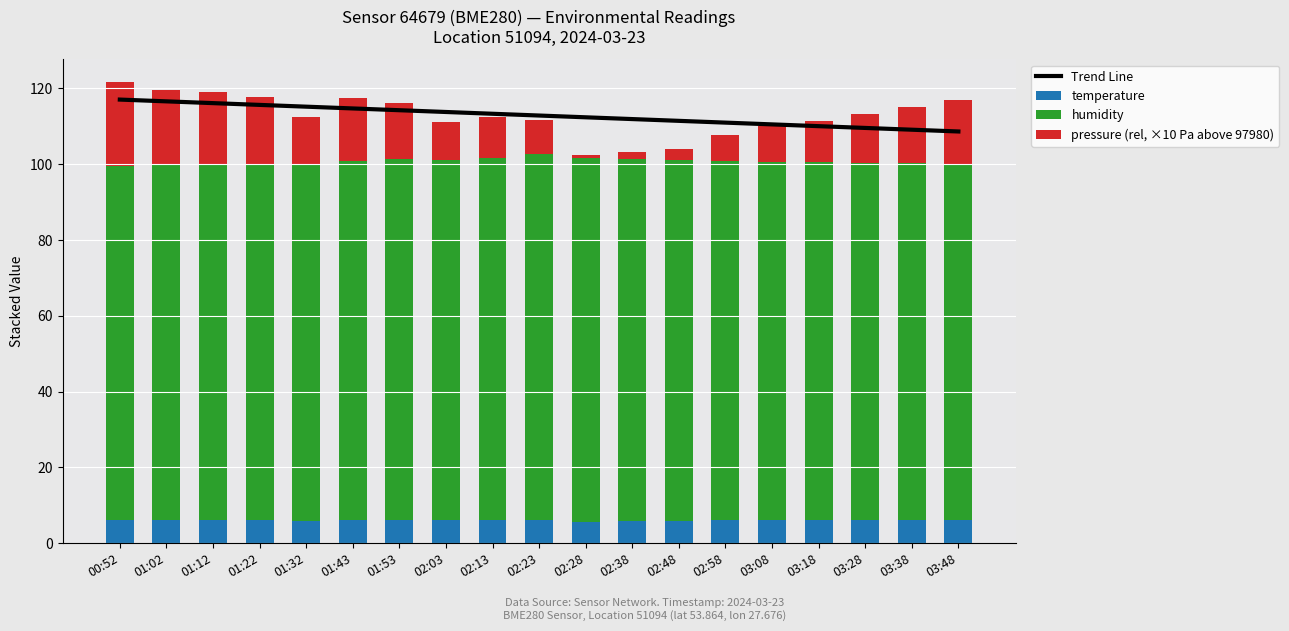

Reading left to right, list all the values displayed in this chart.

Trend Line: 117.0	116.6	116.1	115.6	115.2	114.7	114.2	113.8	113.3	112.8	112.4	111.9	111.4	111.0	110.5	110.0	109.6	109.1	108.6
temperature: 6.1	6.1	6.2	6.1	5.8	6.2	6.2	6.0	6.2	6.2	5.7	5.8	5.9	6.0	6.0	6.1	6.2	6.2	6.2
humidity: 93.4	93.8	93.8	94.0	94.1	94.6	95.2	95.1	95.3	96.5	95.9	95.5	95.1	94.8	94.6	94.4	94.2	94.0	93.8
pressure (rel, ×10 Pa above 97980): 22.0	19.6	19.1	17.6	12.6	16.7	14.7	9.9	10.9	8.9	0.8	1.8	3.0	7.0	9.5	11.0	13.0	15.0	17.0